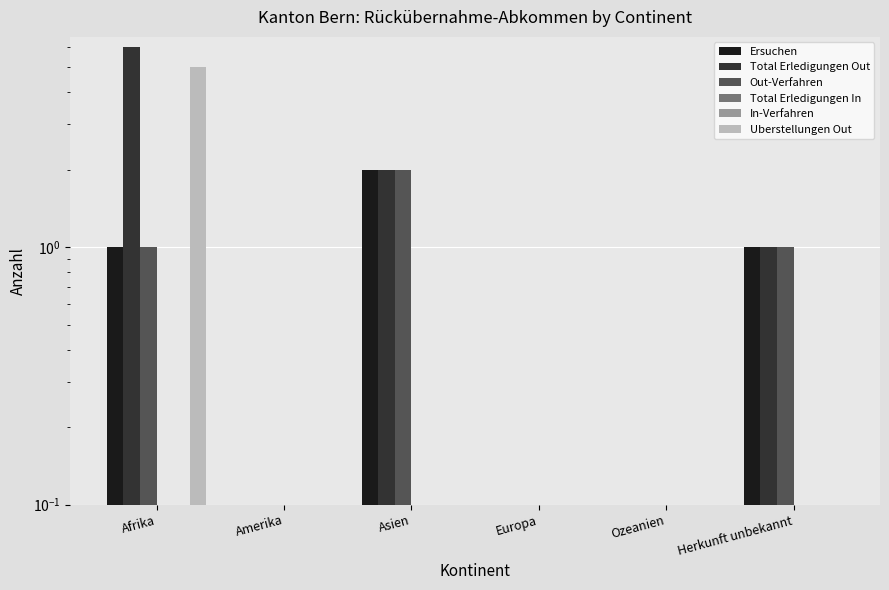

Does the chart contain any negative values?

No